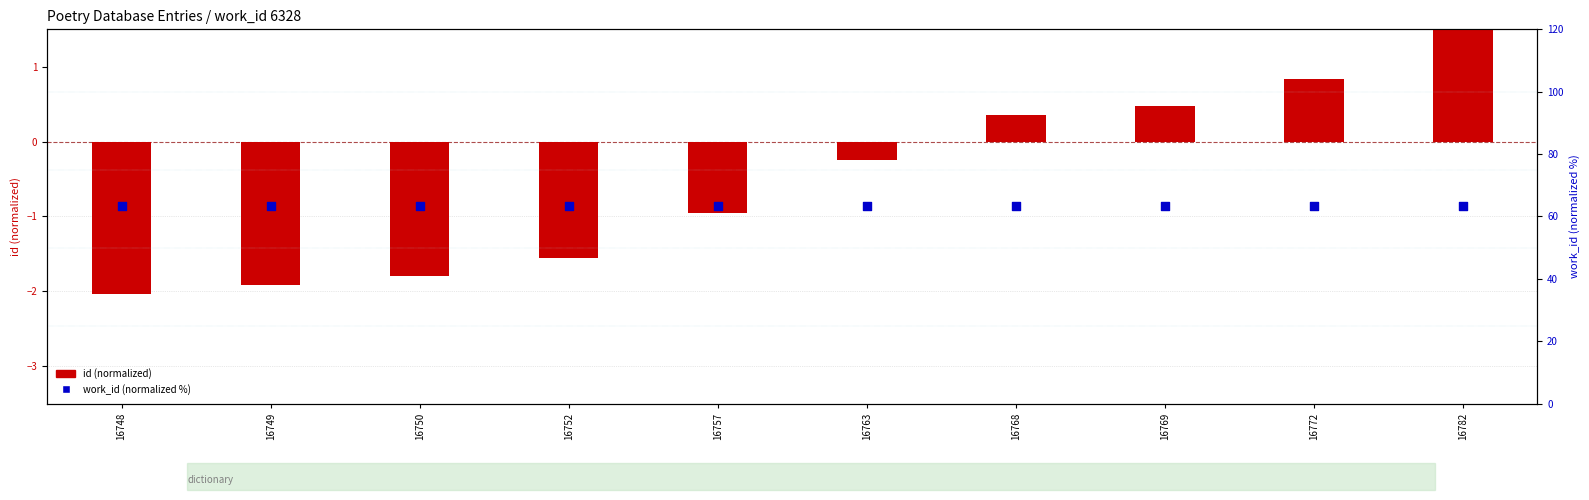

At which category is the sum across all series the highest?

16782